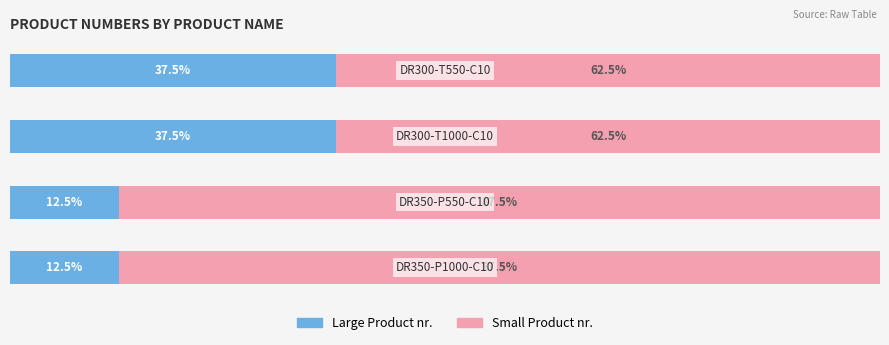

What are all the series names shown in the legend?

Large Product nr., Small Product nr.